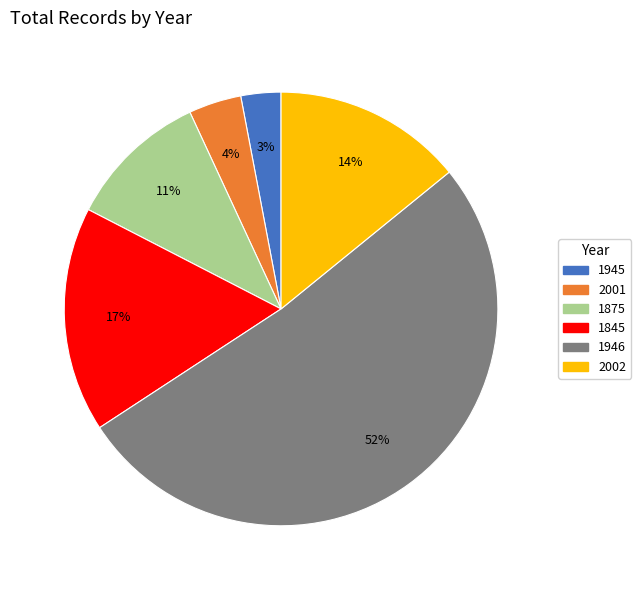

How many segments does this pie chart have?

6